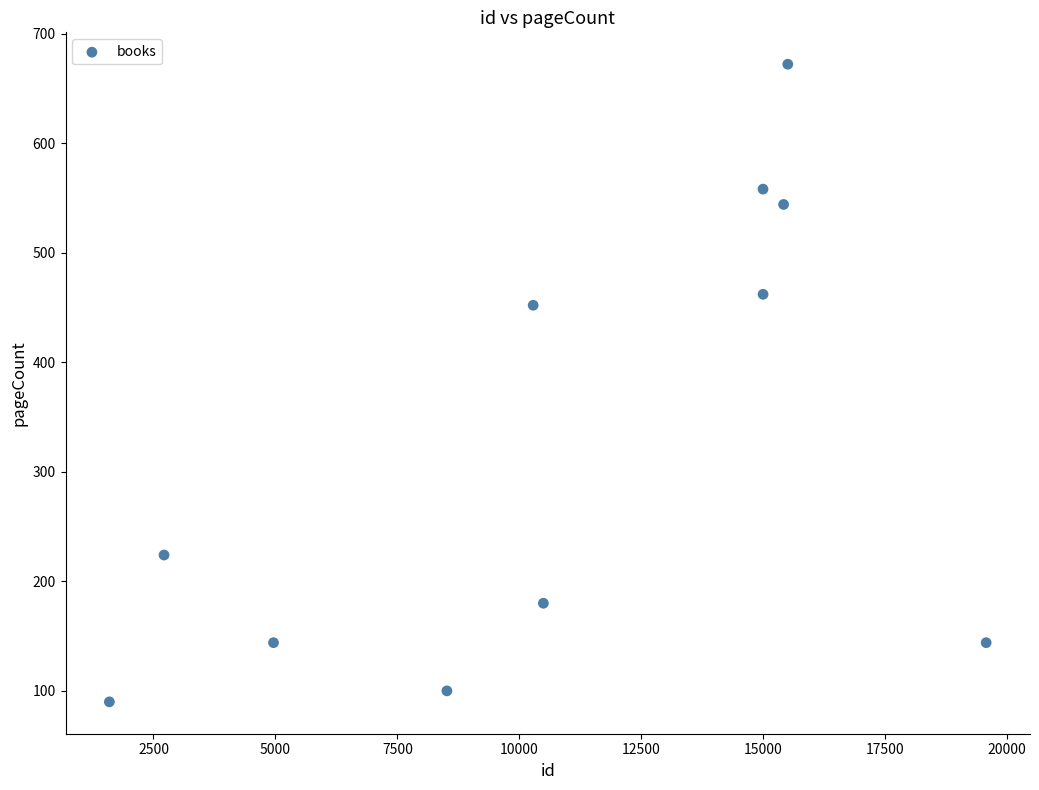

What Y value in the scatter plot is closest to 381?

452